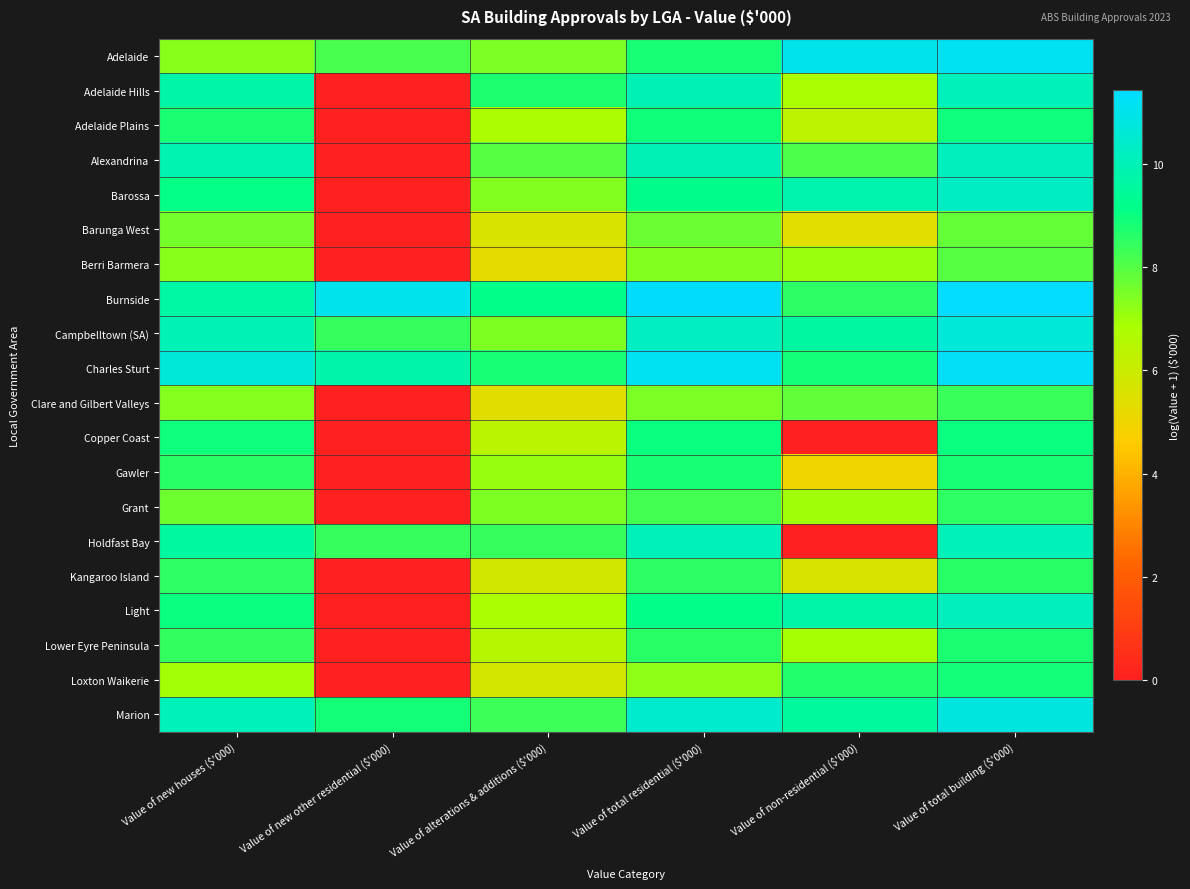

Which label corresponds to the smallest value in the chart?

Value of new other residential ($'000)